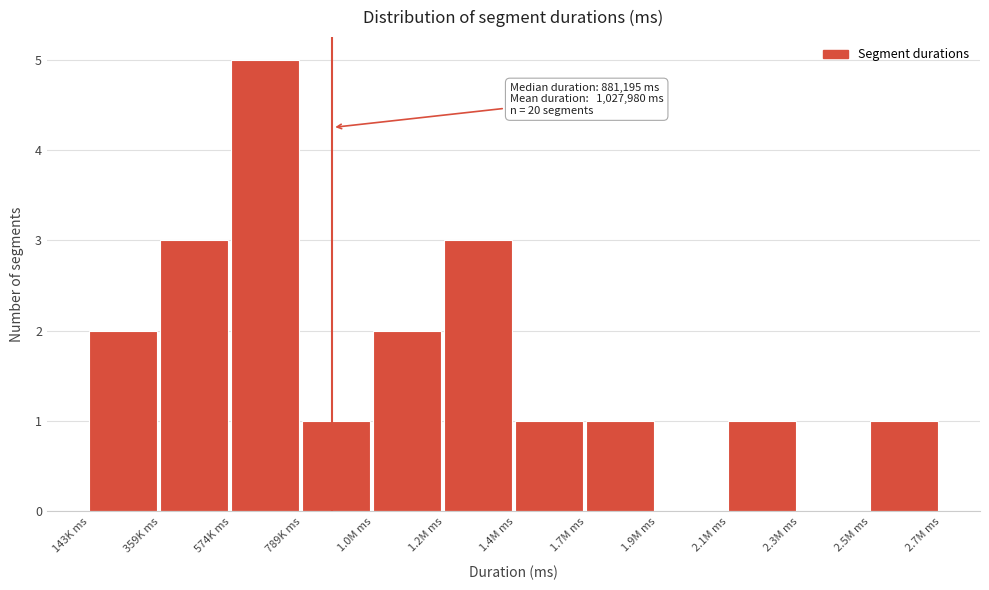

Reading left to right, what are all the values shown in this chart?

143K ms=2	359K ms=3	574K ms=5	789K ms=1	1.0M ms=2	1.2M ms=3	1.4M ms=1	1.7M ms=1	1.9M ms=0	2.1M ms=1	2.3M ms=0	2.5M ms=1